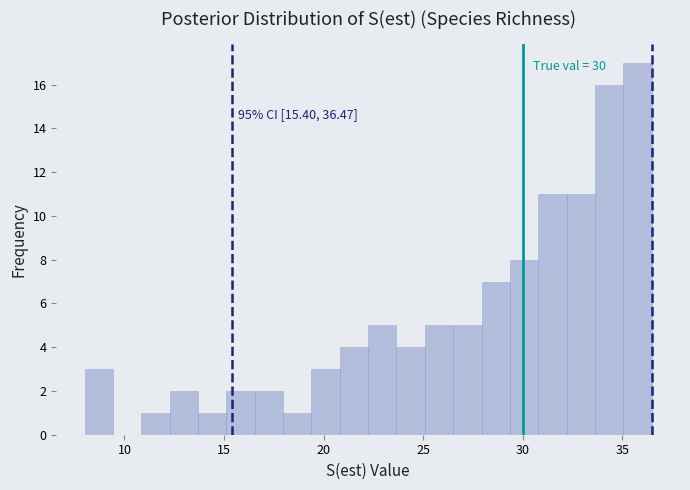

Read against the x-axis, roughly where is the centre of the tallest bar?

36.0